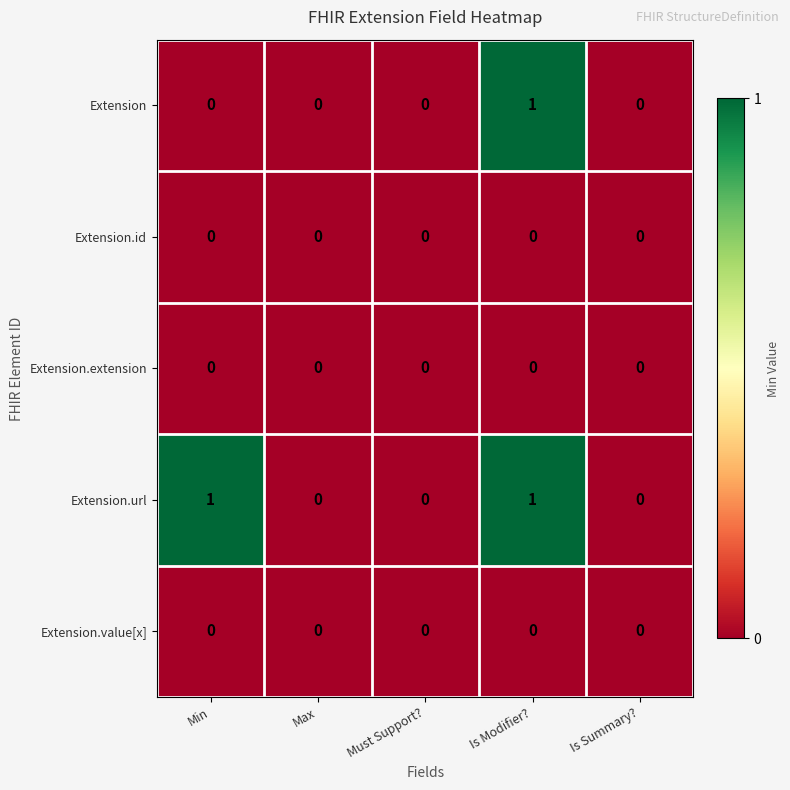

Is it true that Extension.extension equals 0 at Max?

True